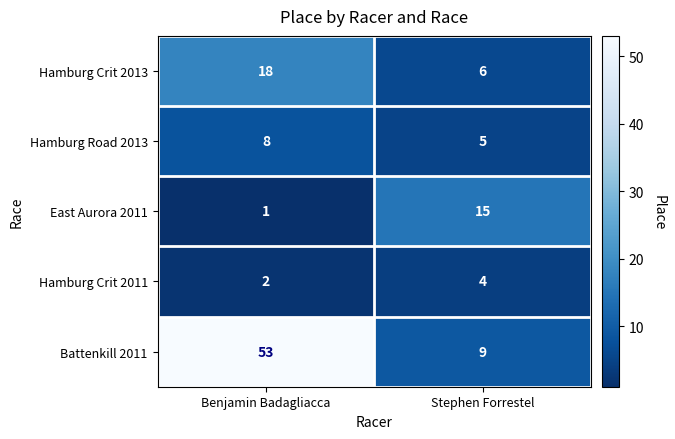

Reading left to right, transcribe all the data shown in this chart.

Hamburg Crit 2013: Benjamin Badagliacca=18	Stephen Forrestel=6
Hamburg Road 2013: Benjamin Badagliacca=8	Stephen Forrestel=5
East Aurora 2011: Benjamin Badagliacca=1	Stephen Forrestel=15
Hamburg Crit 2011: Benjamin Badagliacca=2	Stephen Forrestel=4
Battenkill 2011: Benjamin Badagliacca=53	Stephen Forrestel=9